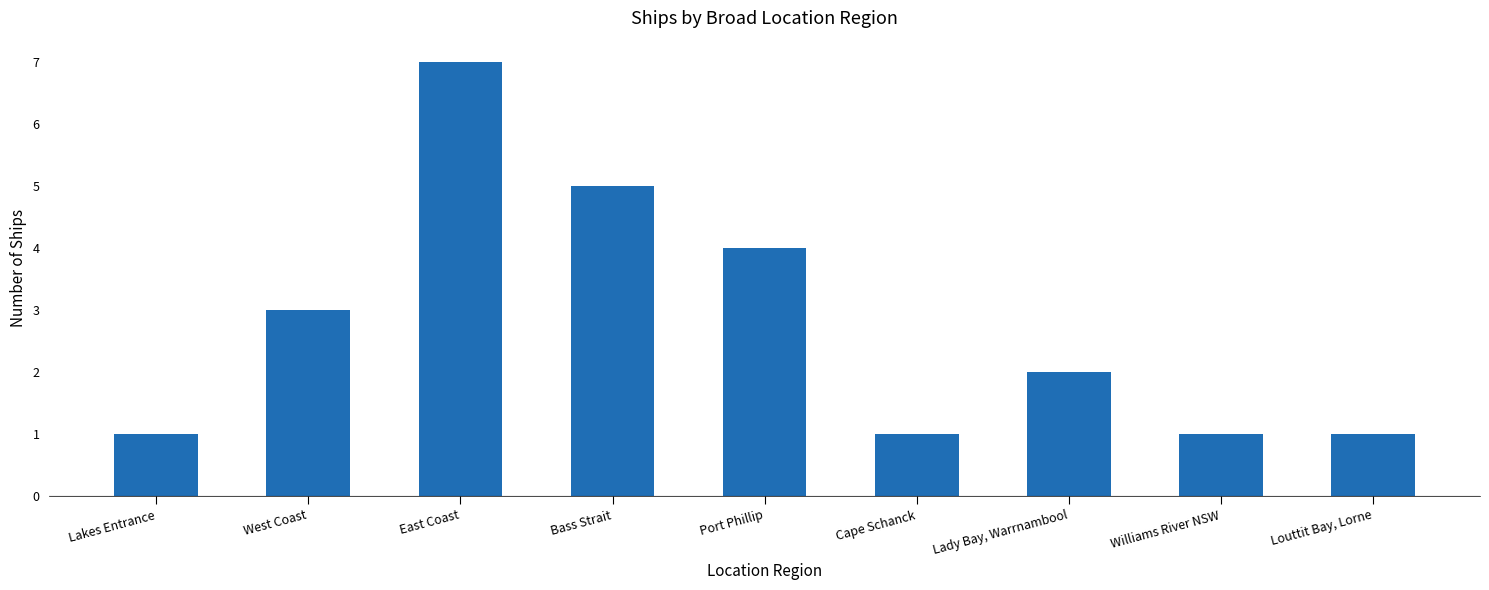

What is the value of the 5th bar from the left?

4